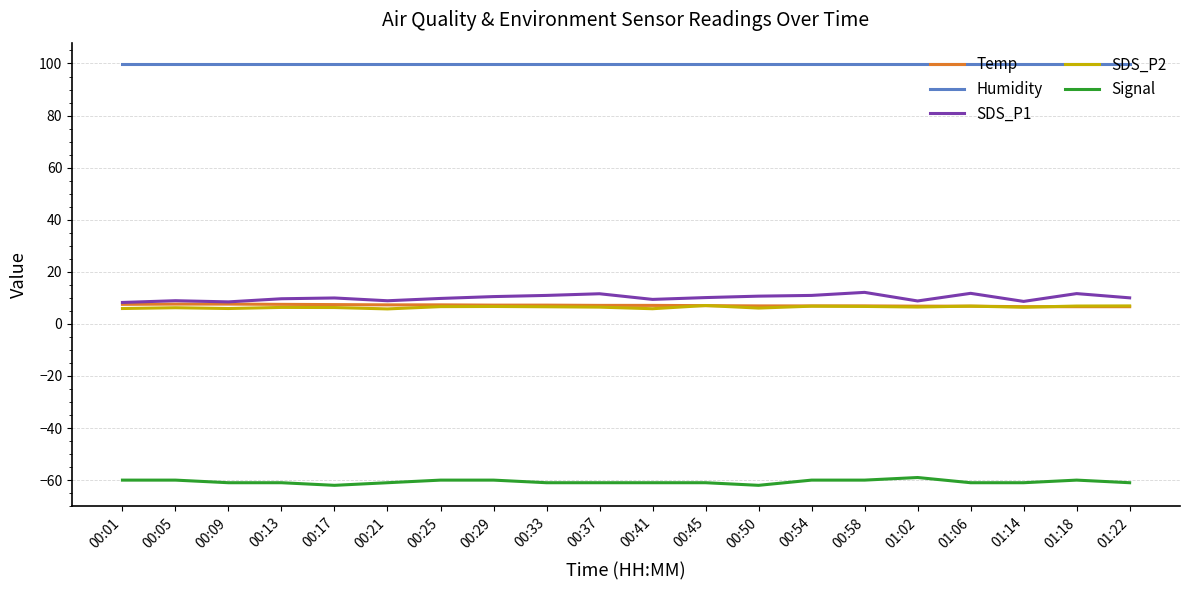

What position from the left is 00:21?

6